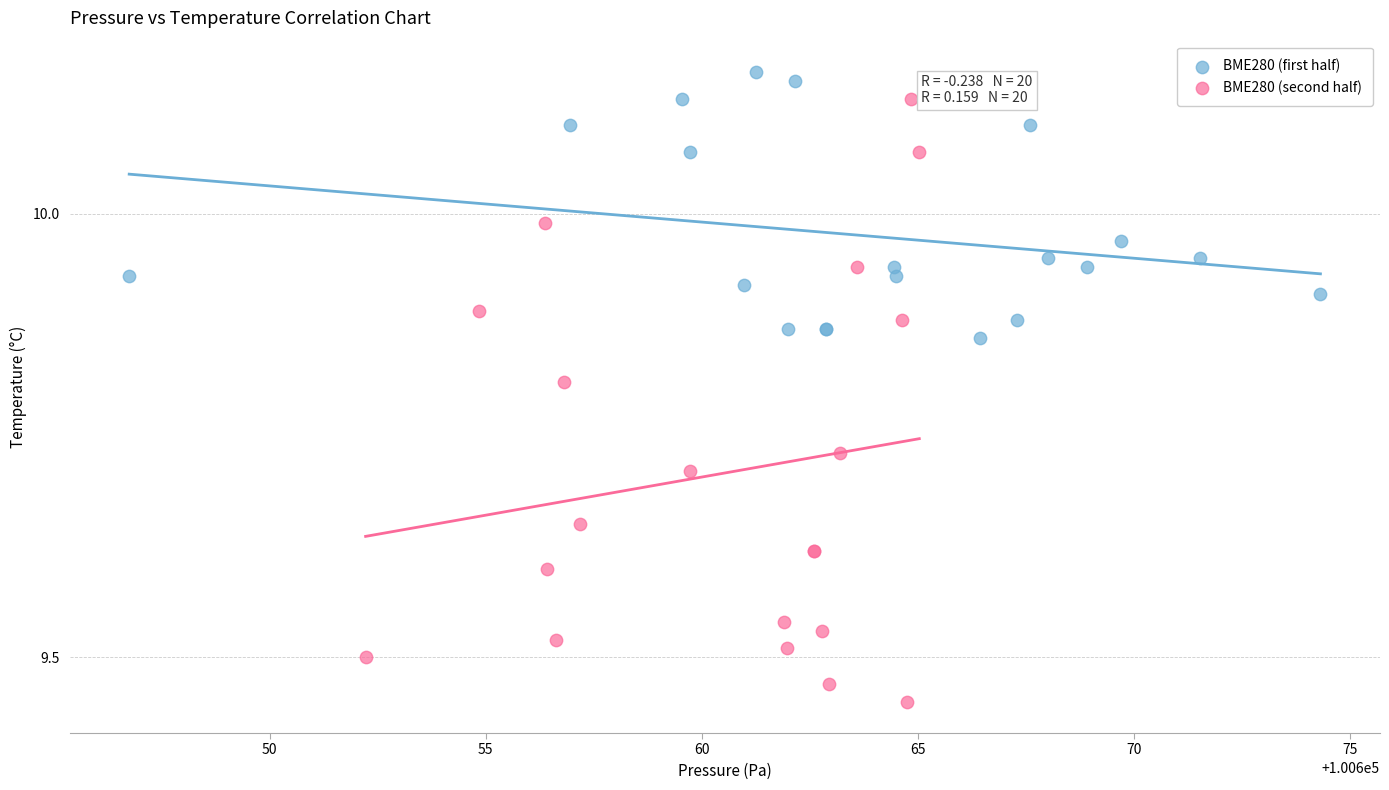

Which series contains the lowest Y value?

BME280 (second half)